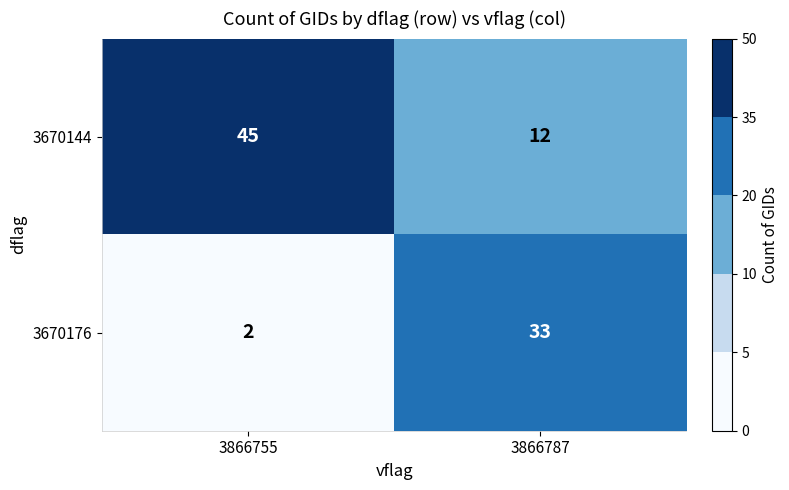

What is the total value across all series at 3866755?

47